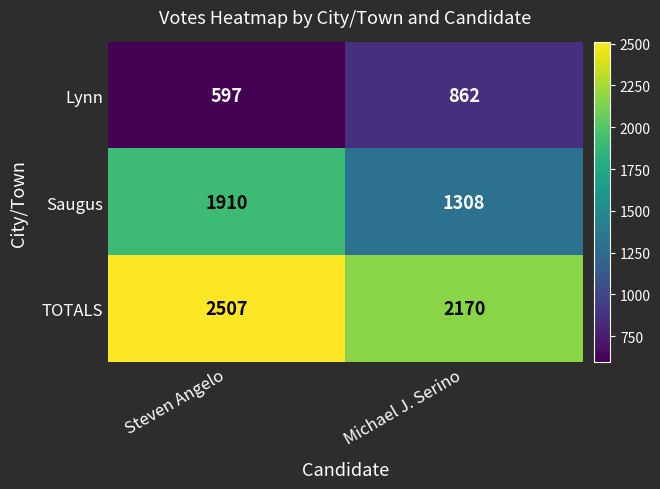

Which series has the largest total across all categories?

TOTALS